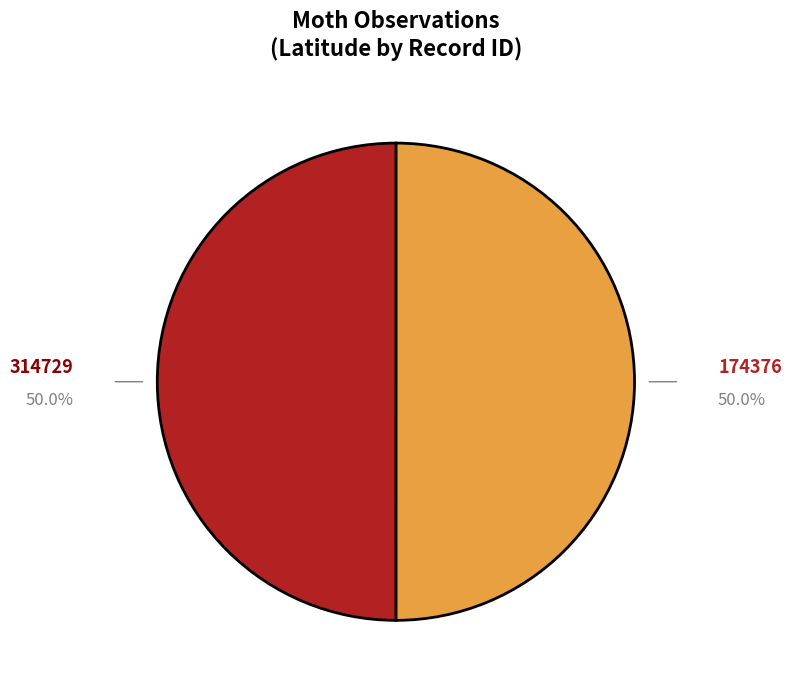

How many segments does this pie chart have?

2